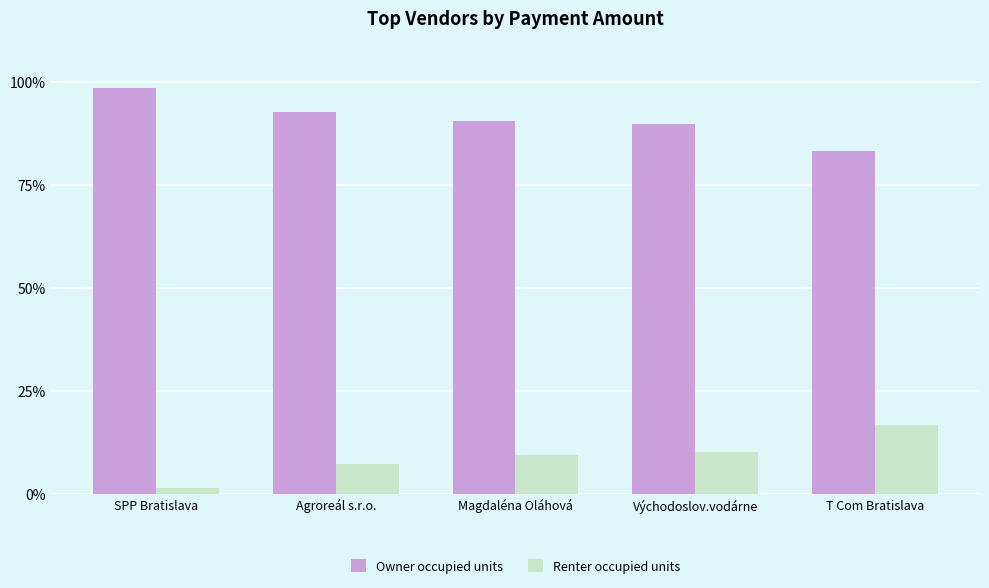

Read the Owner occupied units value at T Com Bratislava.

83.3